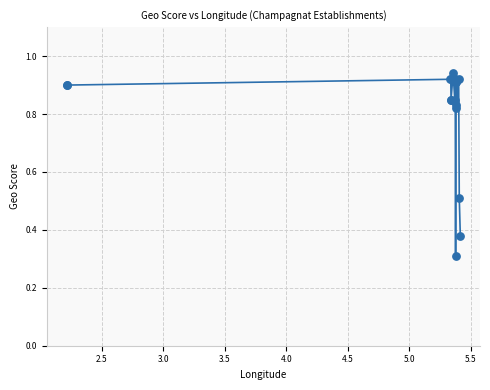

What Y value in the scatter plot is closest to 0?

0.3